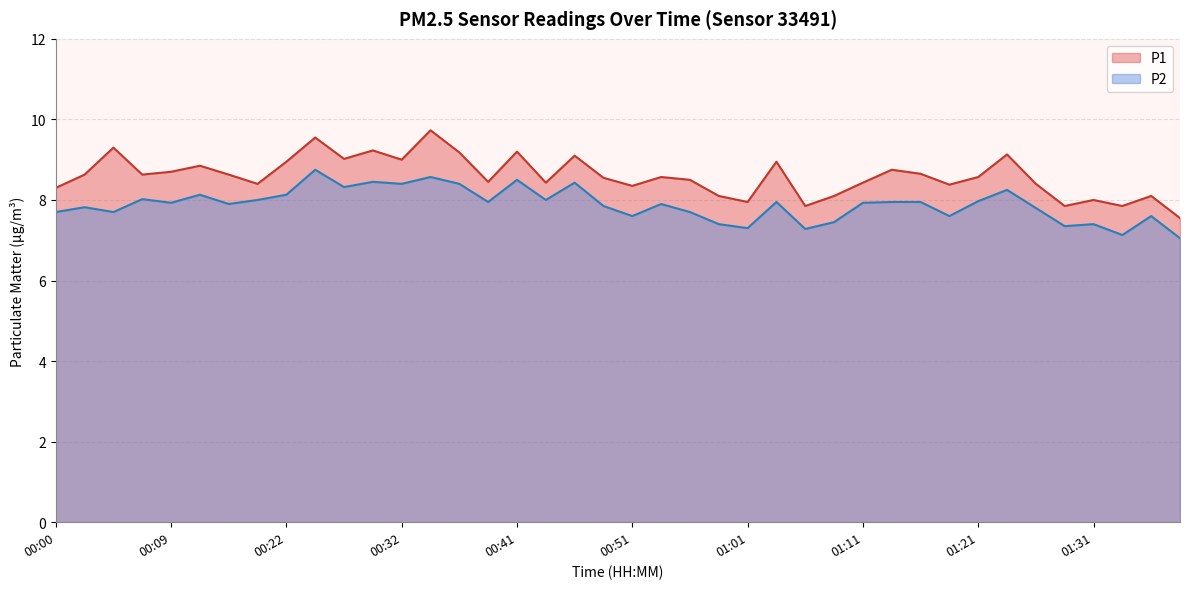

Does the chart have visible grid lines?

Yes